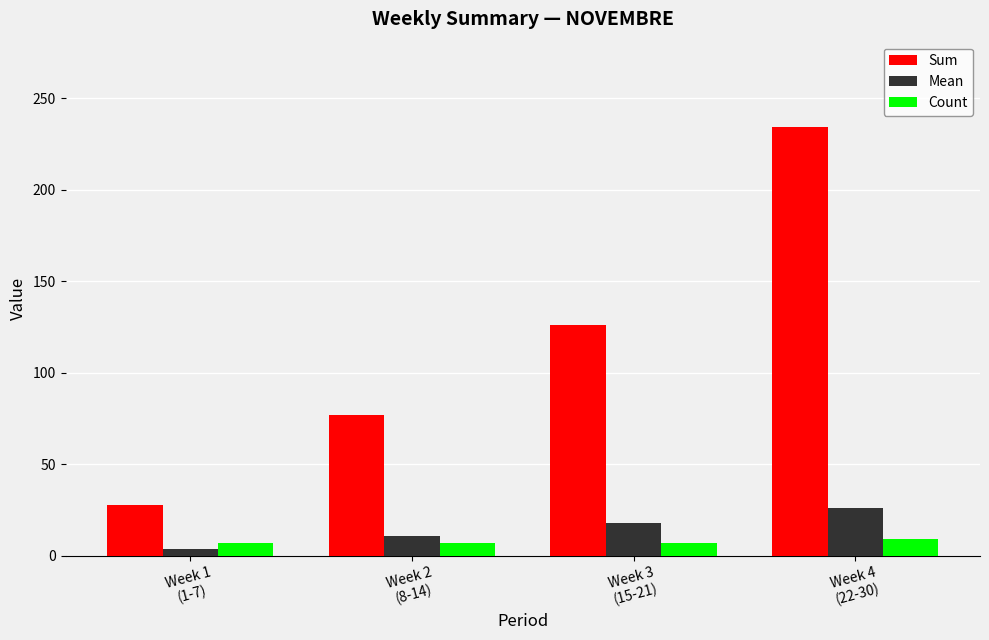

At how many categories does at least one series exceed 26?

4